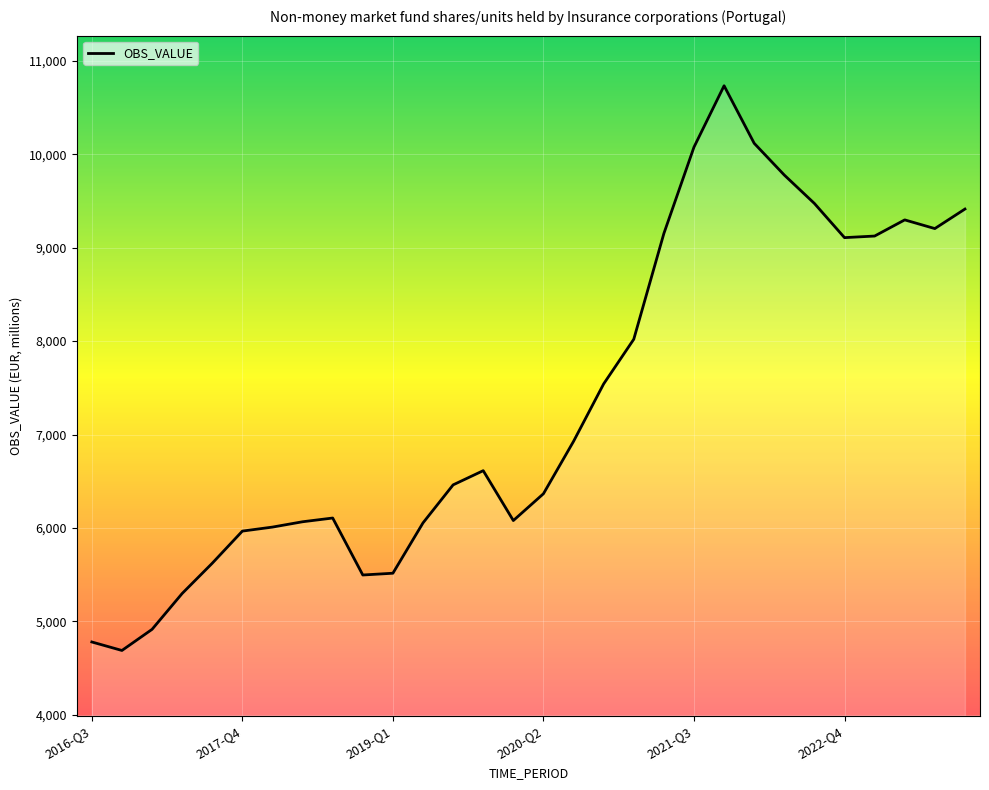

What is the minimum value shown in the chart?

4688